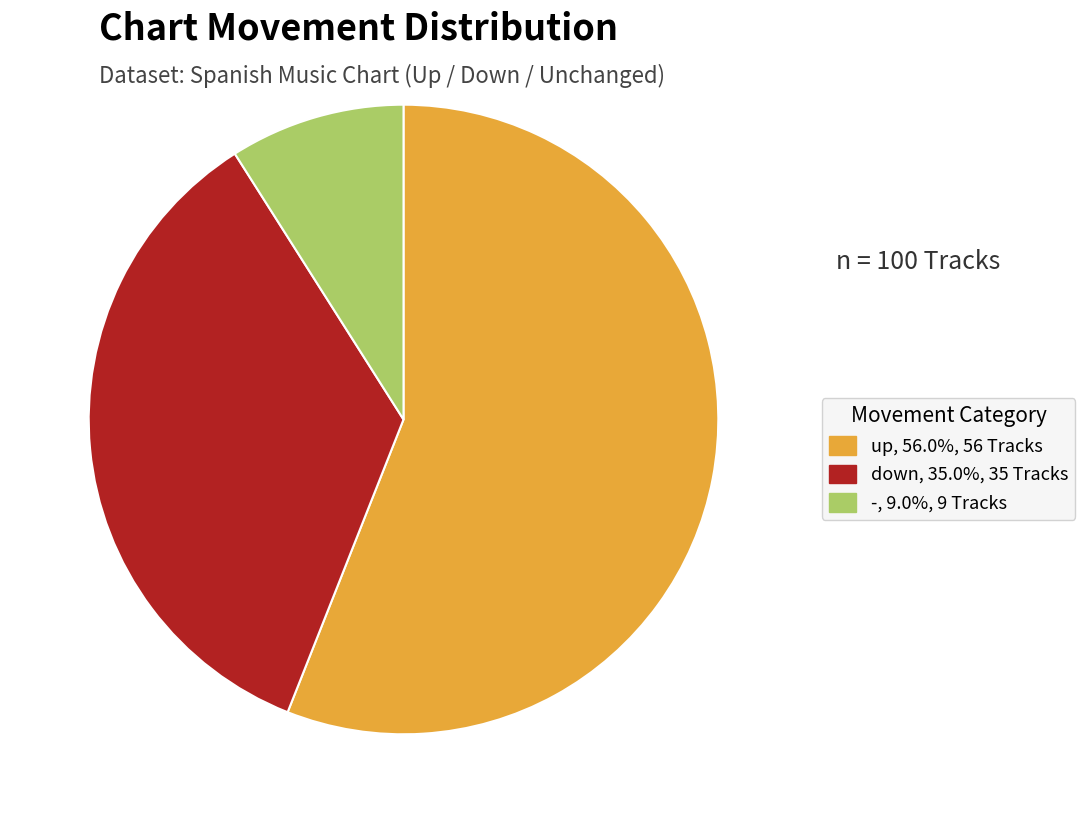

Rank the categories by value from lowest to highest.

-, down, up